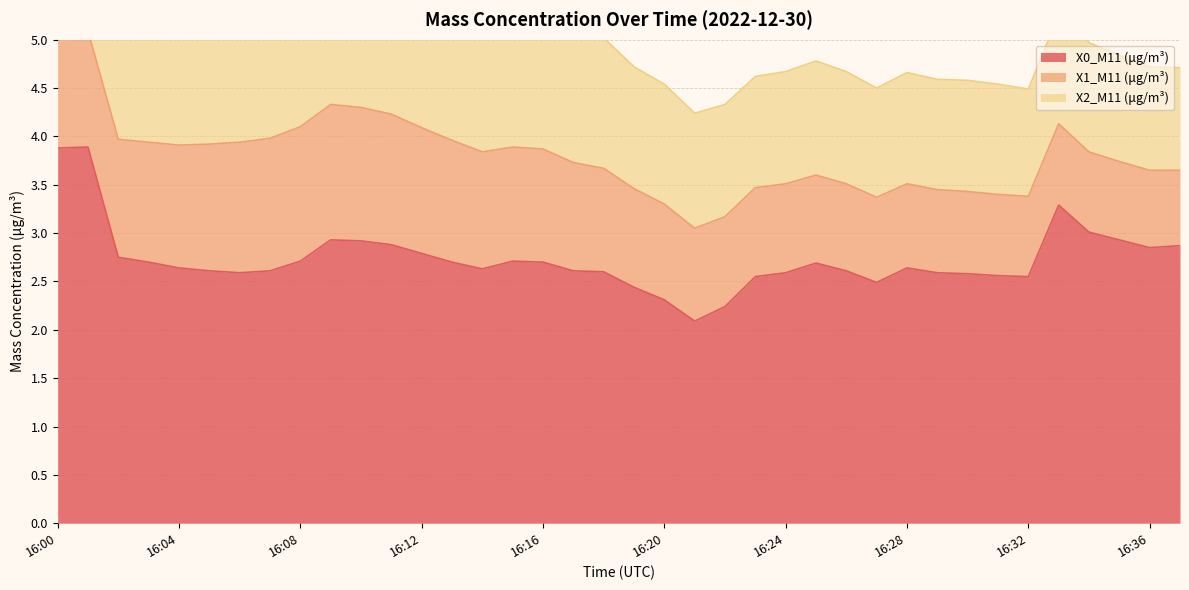

What is the smallest value displayed?

0.8